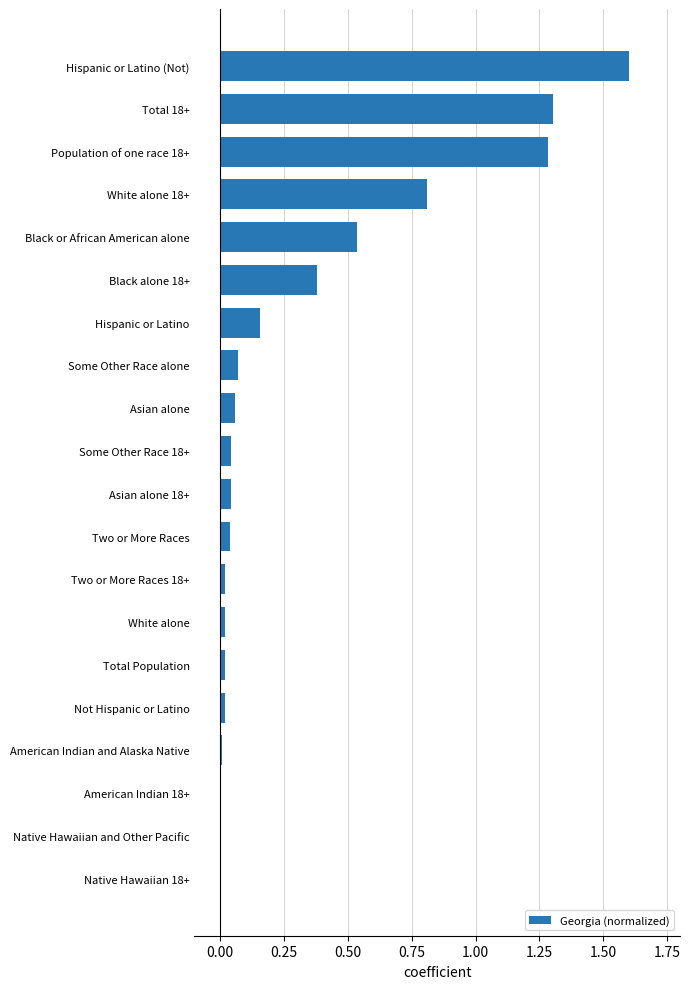

Which category has the highest value across all series?

Hispanic or Latino (Not)